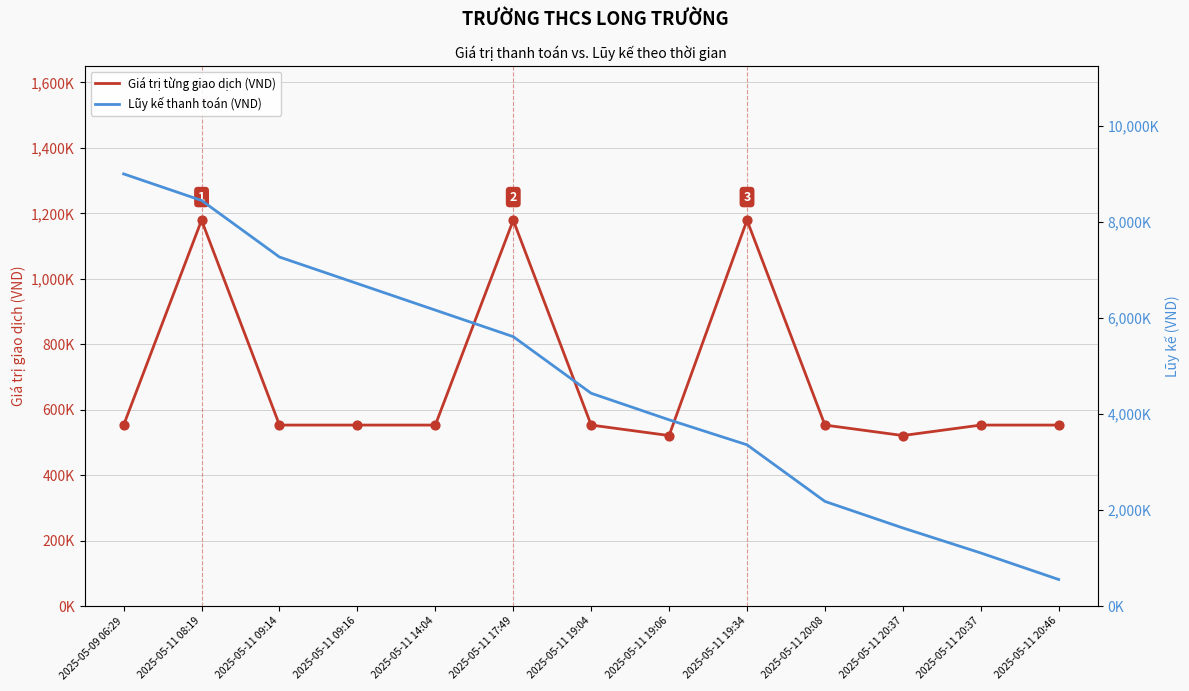

What are all the series names shown in the legend?

Giá trị từng giao dịch (VND), Lũy kế thanh toán (VND)